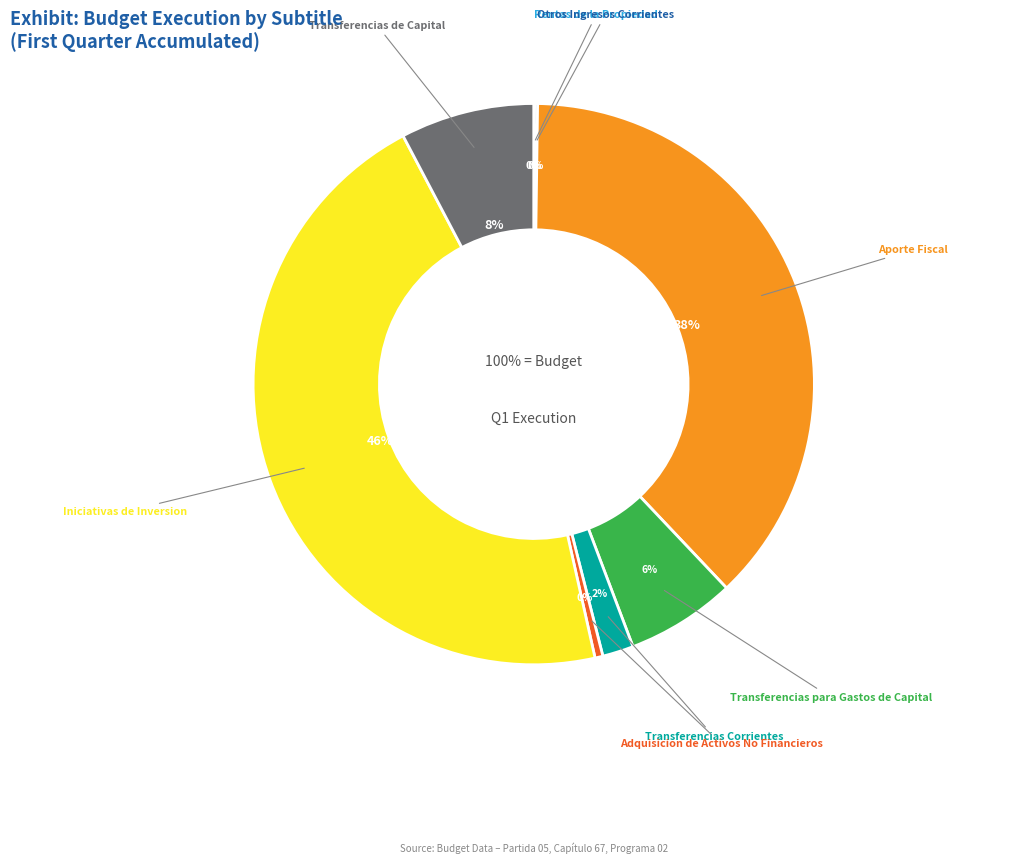

Rank the categories by value from lowest to highest.

Prestamos, Saldo Inicial de Caja, Rentas de la Propiedad, Otros Ingresos Corrientes, Adquisicion de Activos No Financieros, Transferencias Corrientes, Transferencias para Gastos de Capital, Transferencias de Capital, Aporte Fiscal, Iniciativas de Inversion